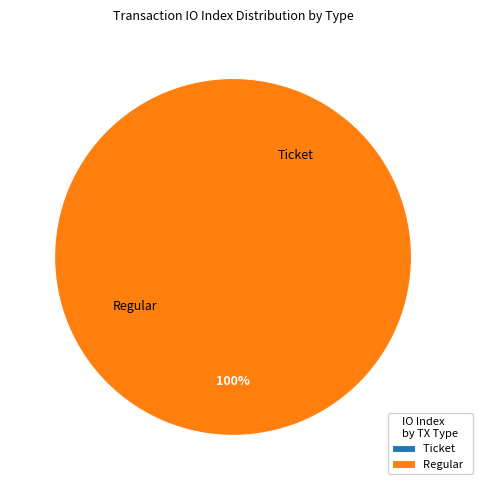

Is there a majority slice in this chart?

Yes